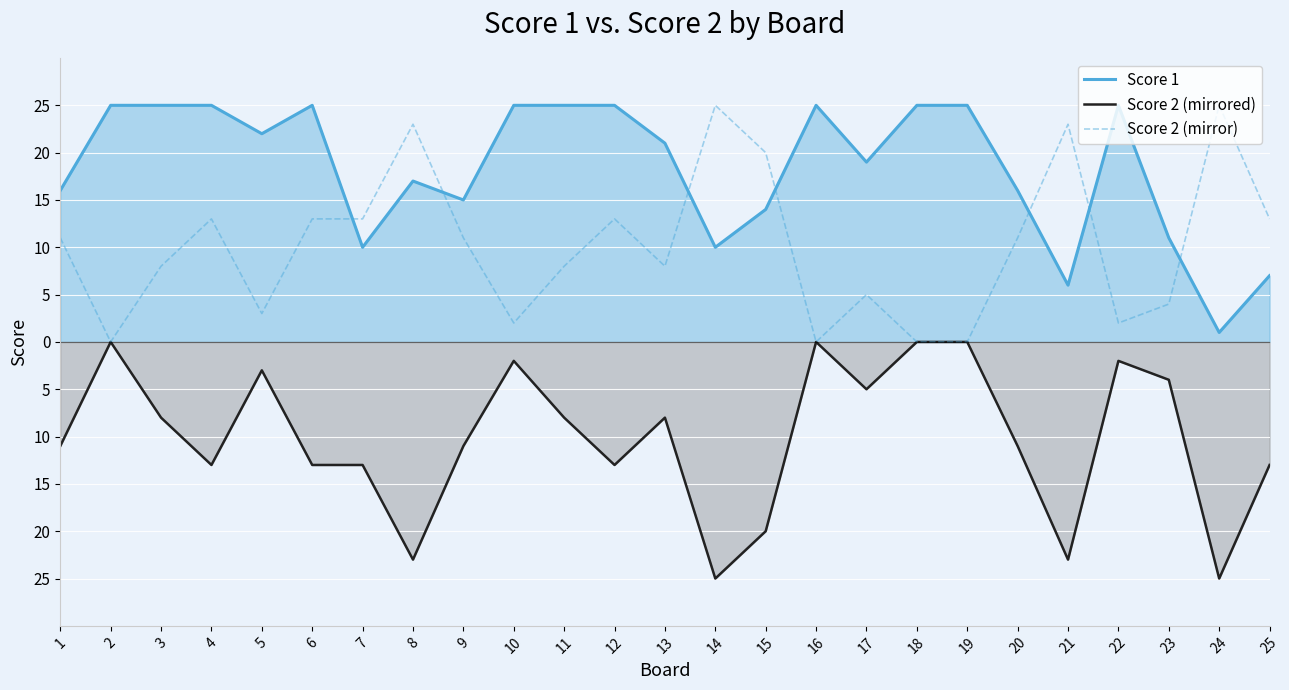

Reading right to left, what are all the values shown in this chart?

Score 1: 7	1	11	25	6	16	25	25	19	25	14	10	21	25	25	25	15	17	10	25	22	25	25	25	16
Score 2 (mirrored): -13	-25	-4	-2	-23	-11	0	0	-5	0	-20	-25	-8	-13	-8	-2	-11	-23	-13	-13	-3	-13	-8	0	-11
Score 2 (mirror): 13	25	4	2	23	11	0	0	5	0	20	25	8	13	8	2	11	23	13	13	3	13	8	0	11